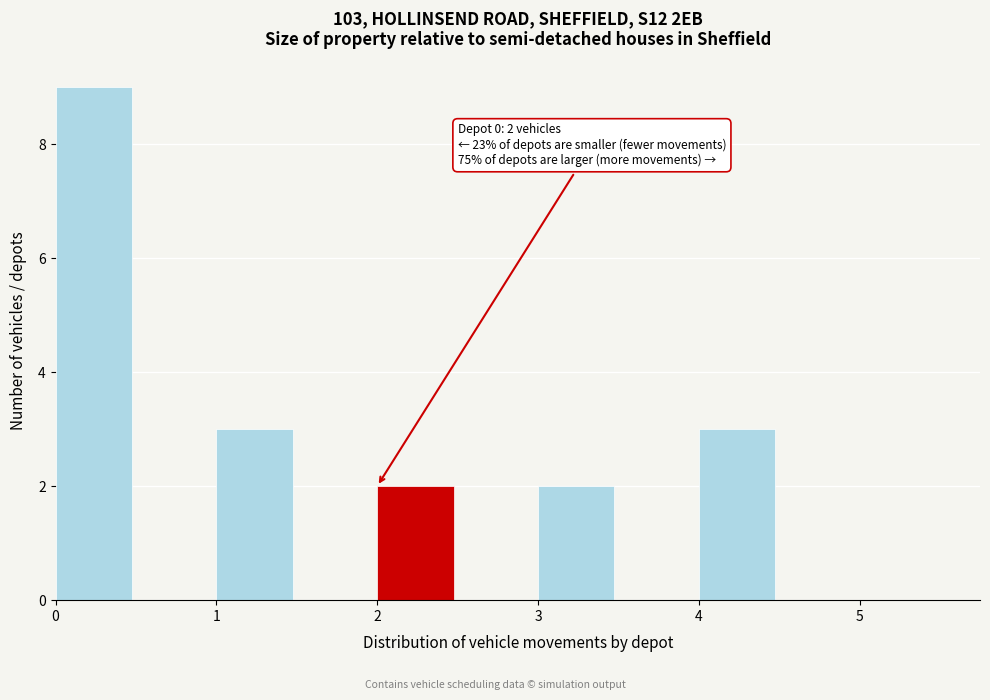

Over which range of the x-axis is the bar tallest?

0.0 to 0.5